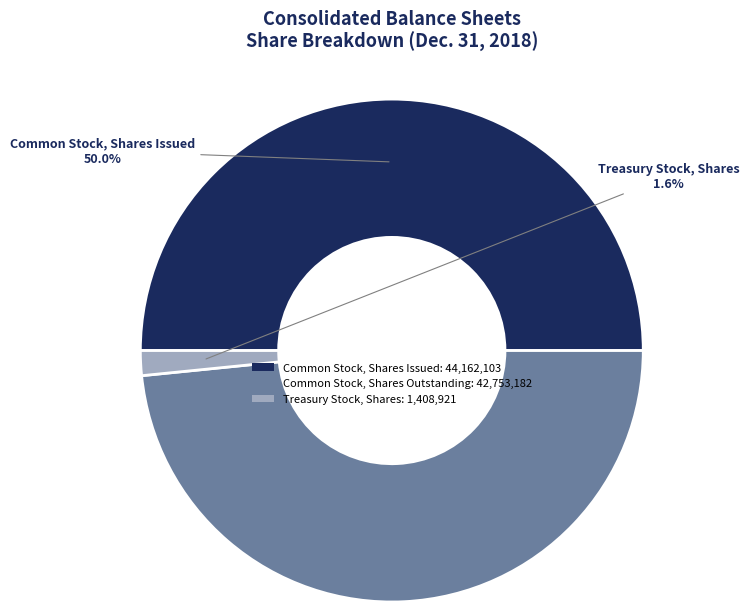

The Treasury Stock, Shares slice represents 7% of the pie. True or false?

False